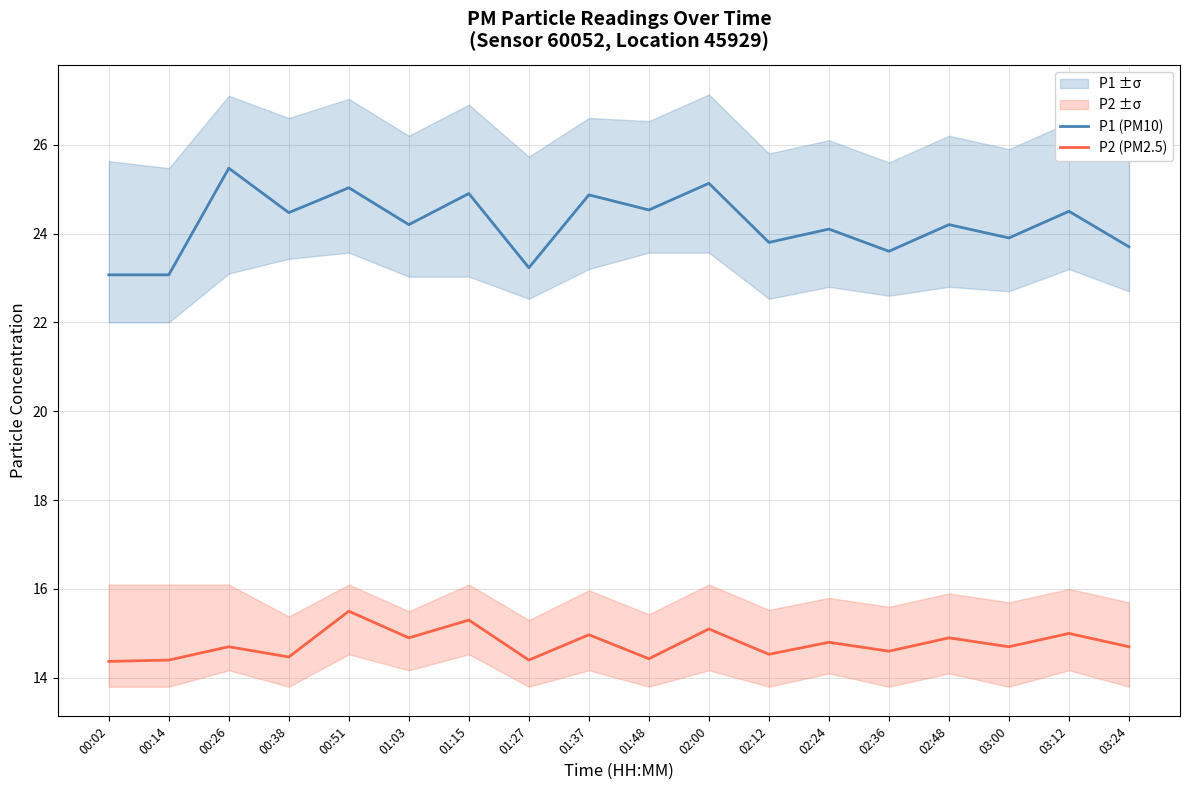

Which series has the widest spread of values?

P1 (PM10)